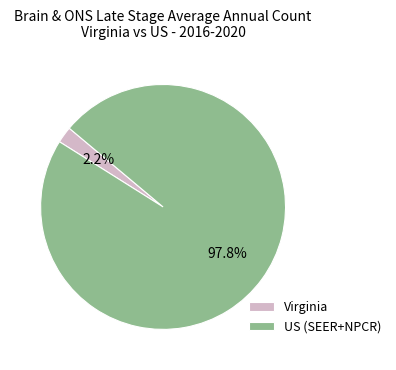

Does Virginia represent more than half of the total?

No